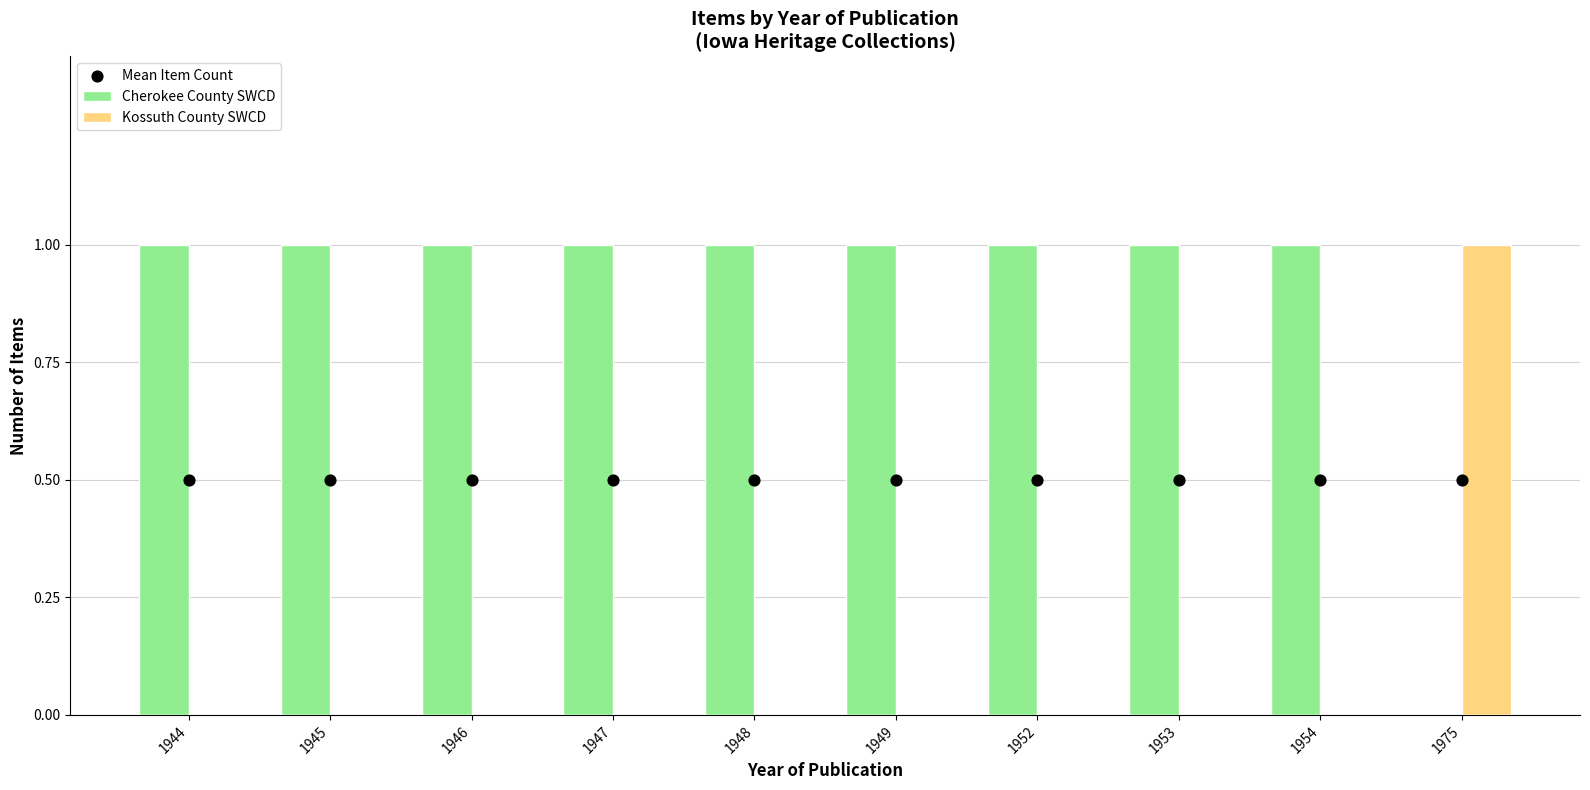

Which series has the largest Y range (max minus min)?

Cherokee County SWCD